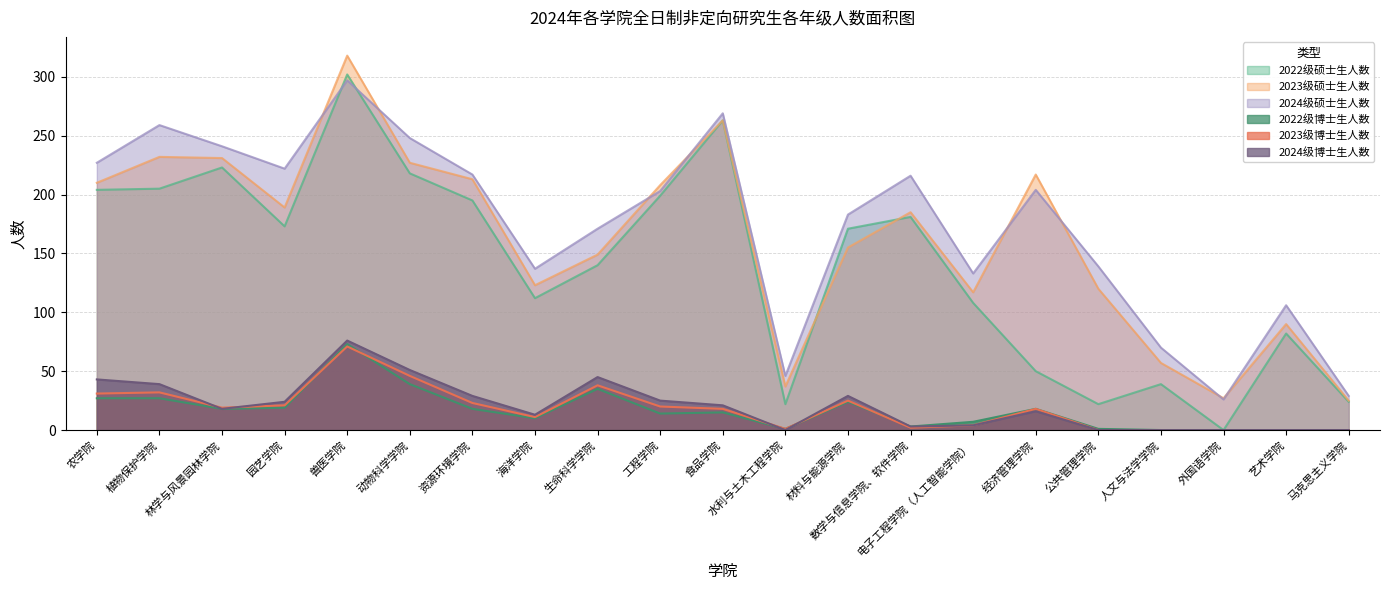

What is the label of the 16th point from the left?

经济管理学院